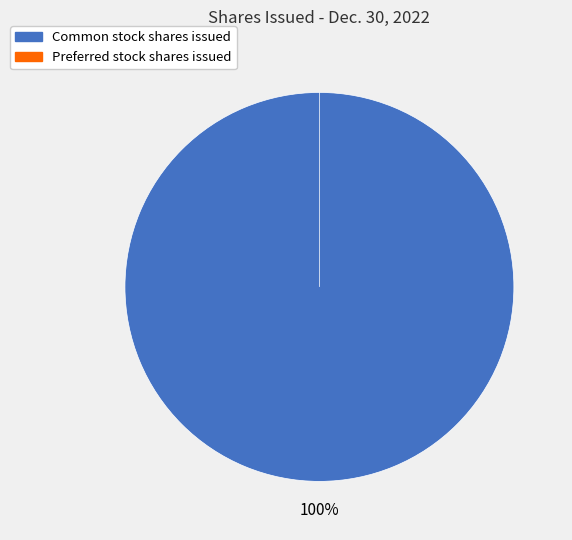

What is the smallest slice in the pie chart?

Preferred stock shares issued